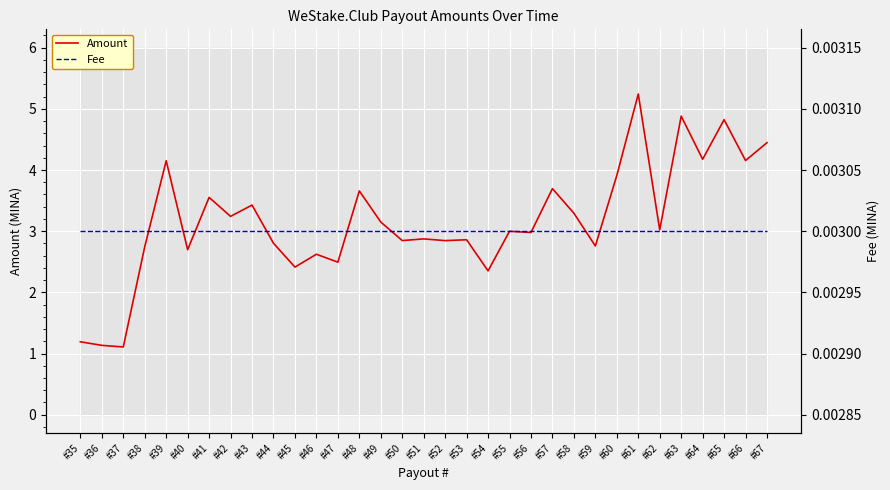

Between #55 and #56, which series saw the biggest shift?

Amount